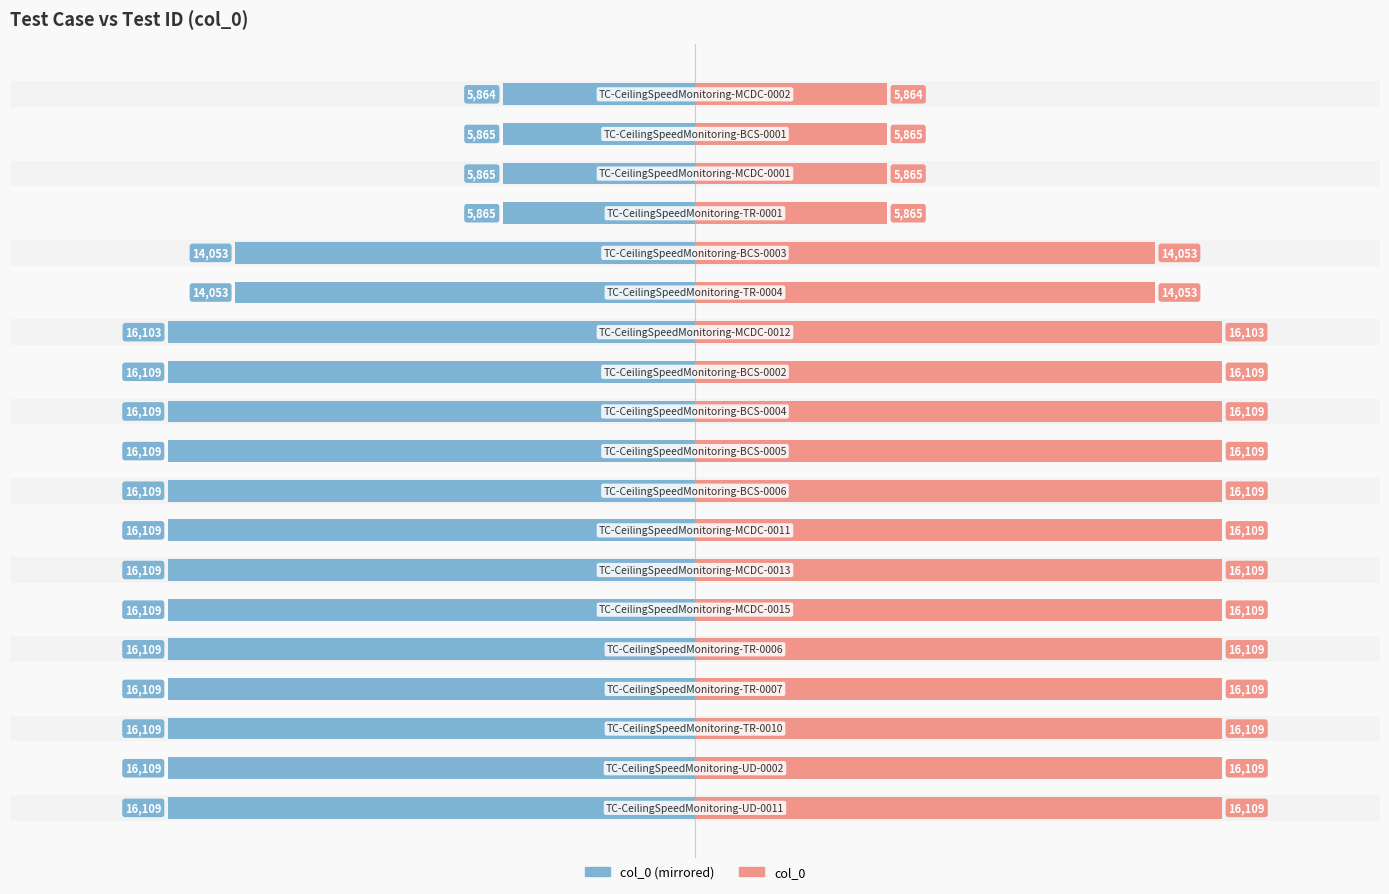

What is the lowest value of the col_0 (left) series?

-16109